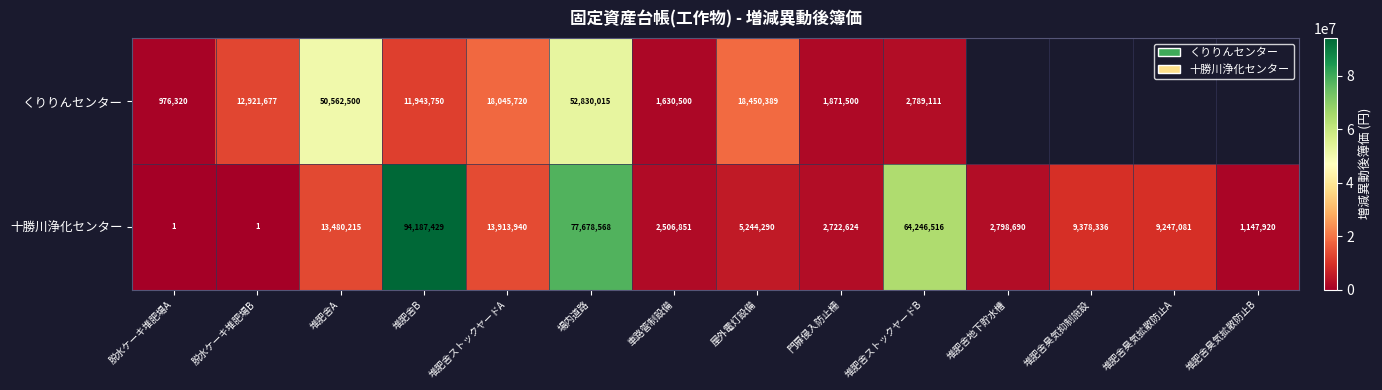

What is the highest value of the 十勝川浄化センター series?

94187429